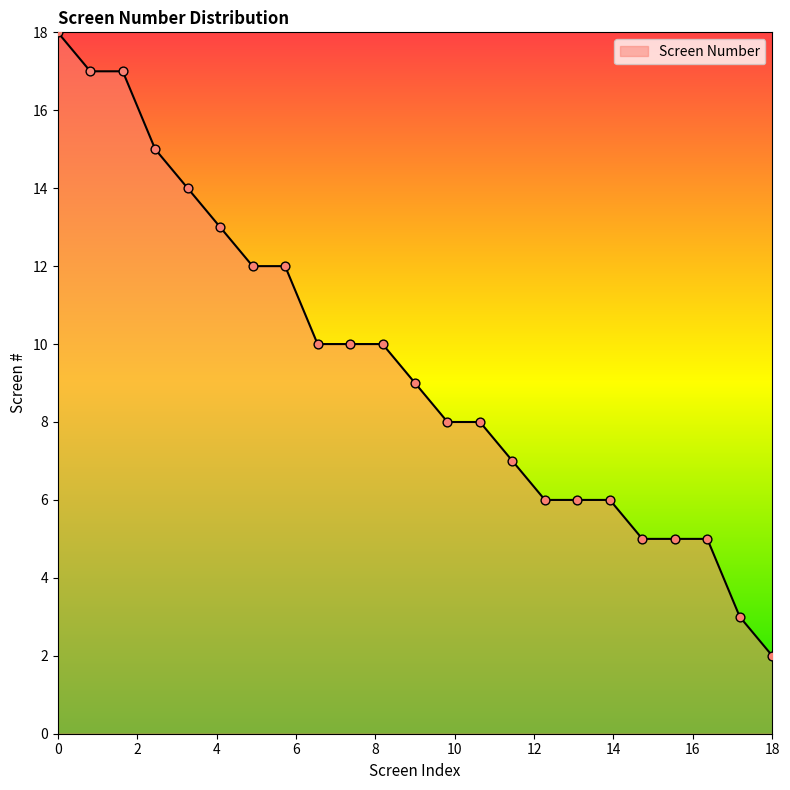

What is the difference between the maximum and minimum values?

16